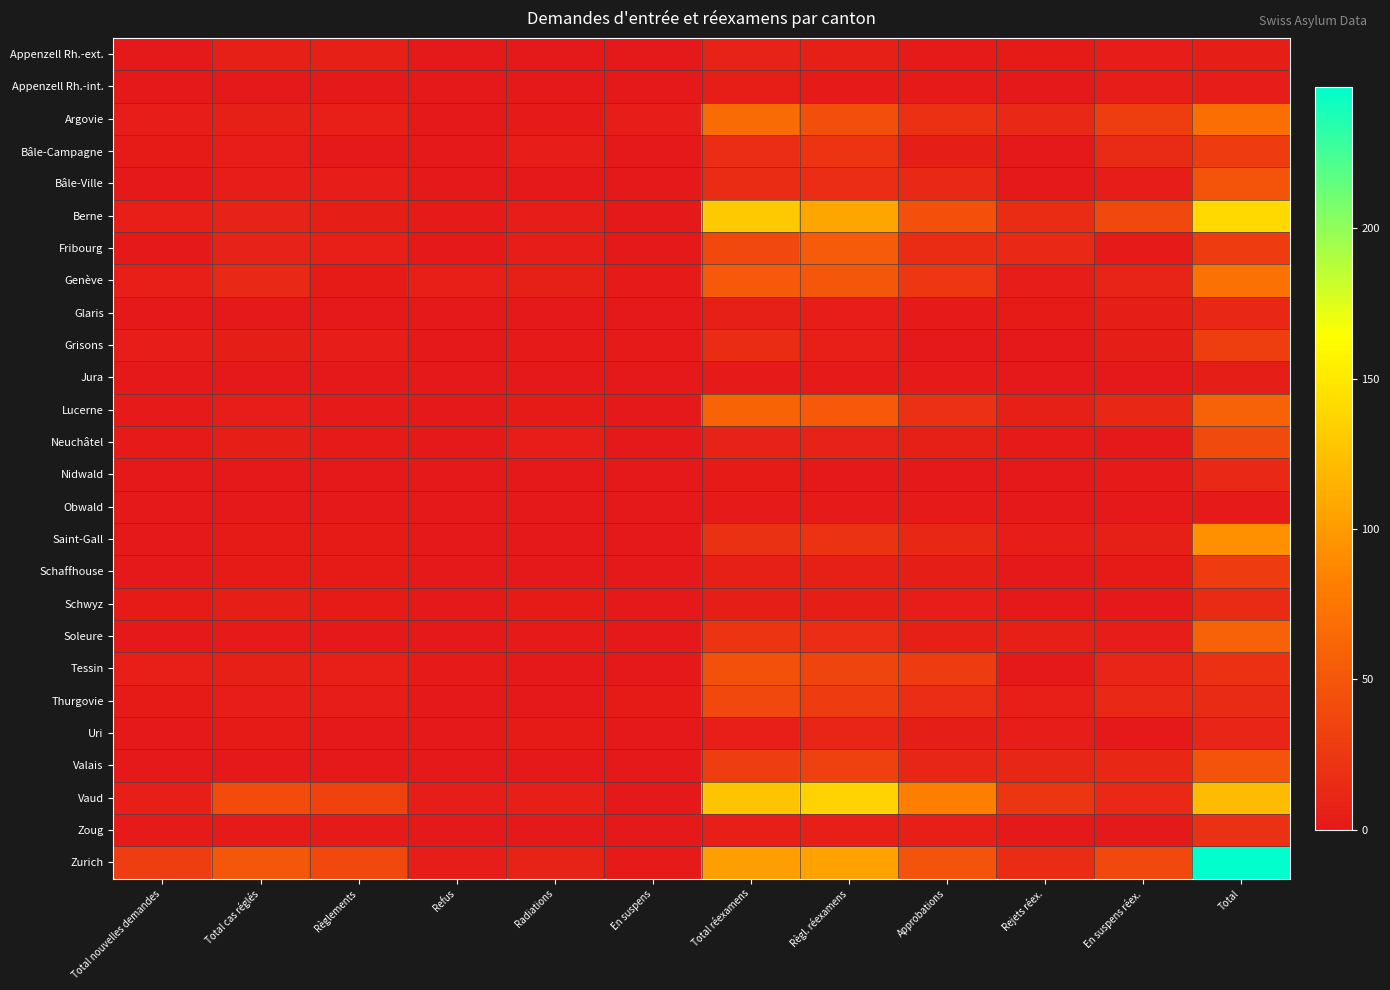

Which category has the lowest value across all series?

Total nouvelles demandes